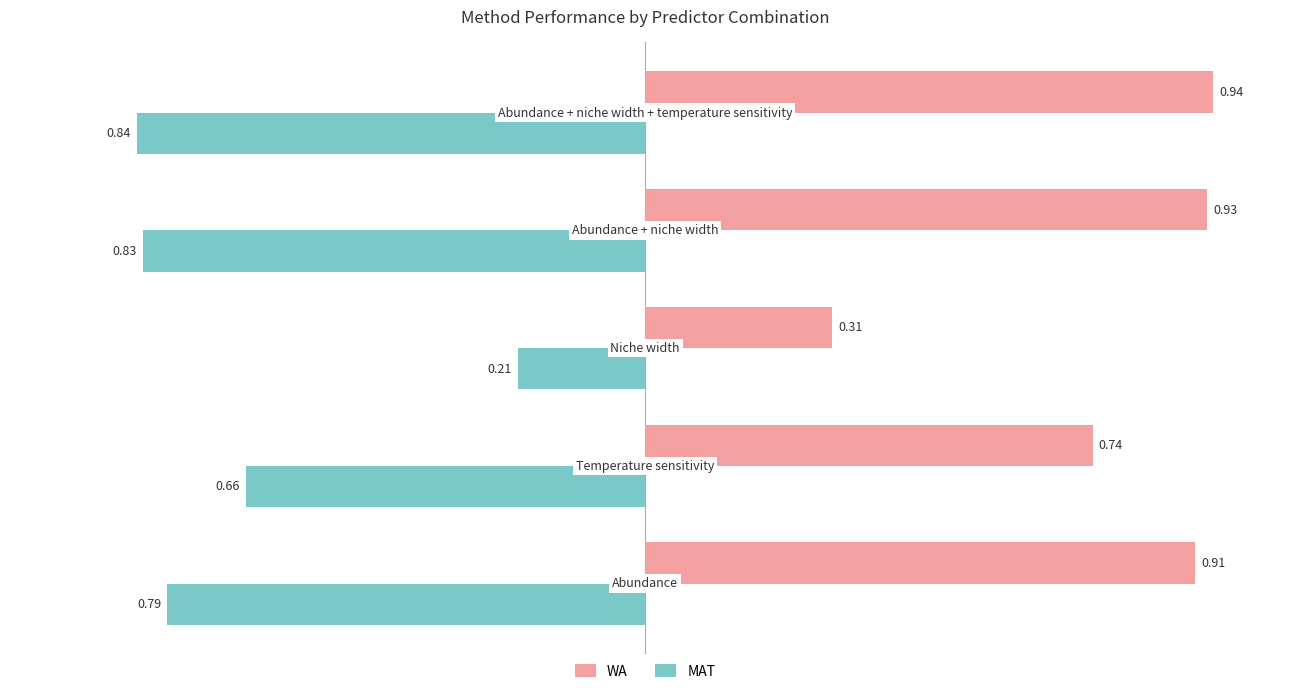

Which series has the largest total across all categories?

WA